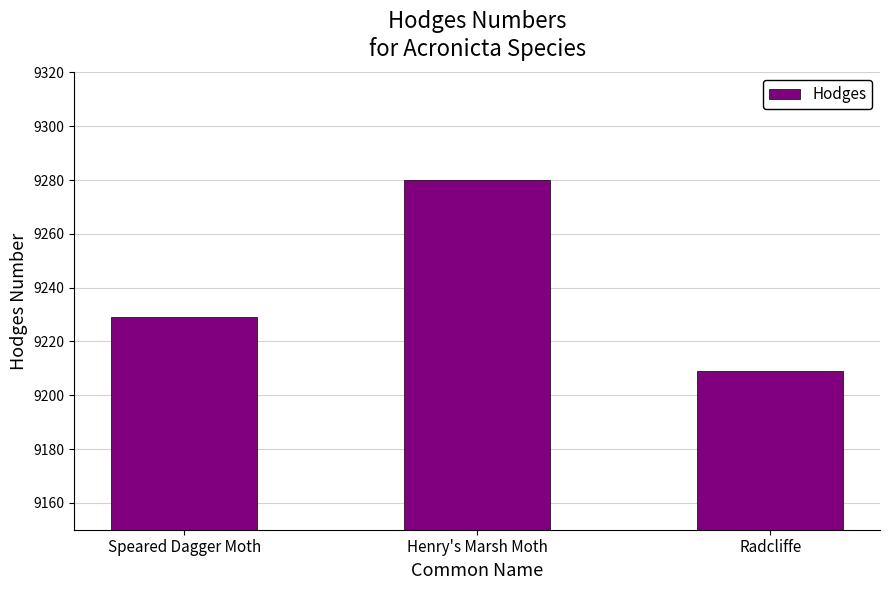

Reading left to right, transcribe all the data shown in this chart.

9229	9280	9209